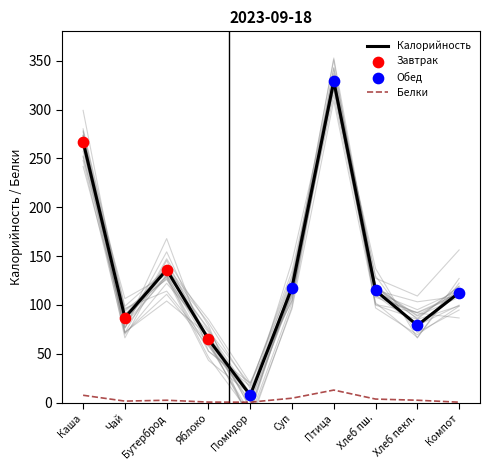

Is the value of Белки at Птица greater than the value of Калорийность at Чай?

No